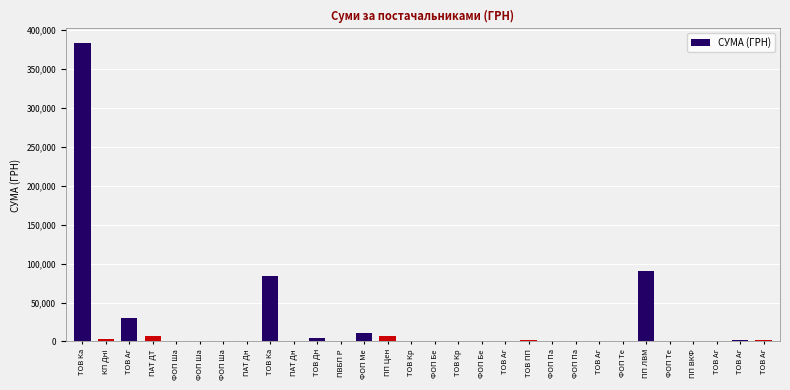

At which category does the chart reach its minimum across all series?

ПАТ Дн